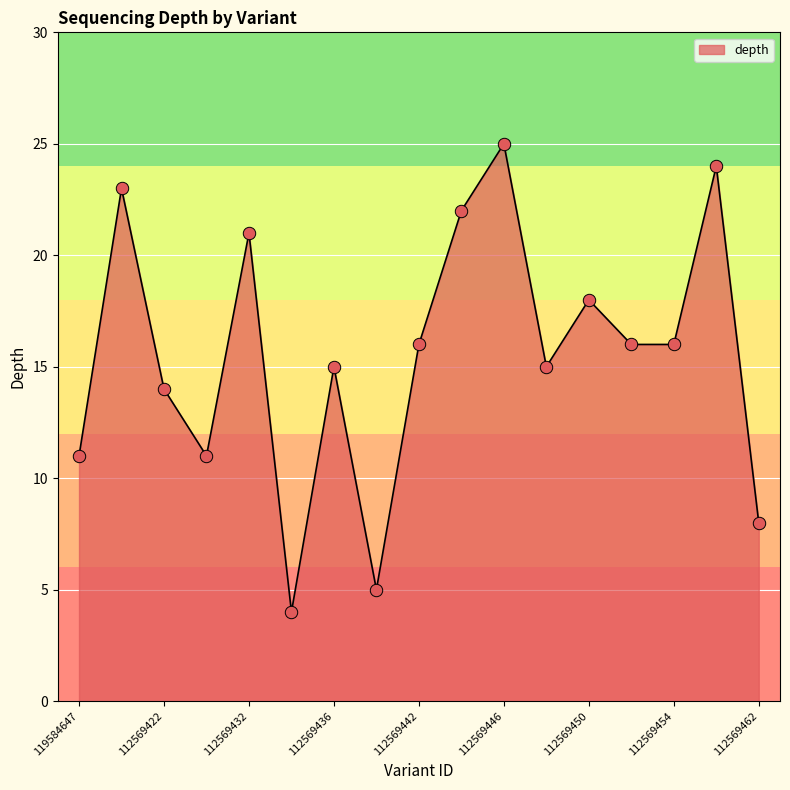

What is the smallest value displayed?

4